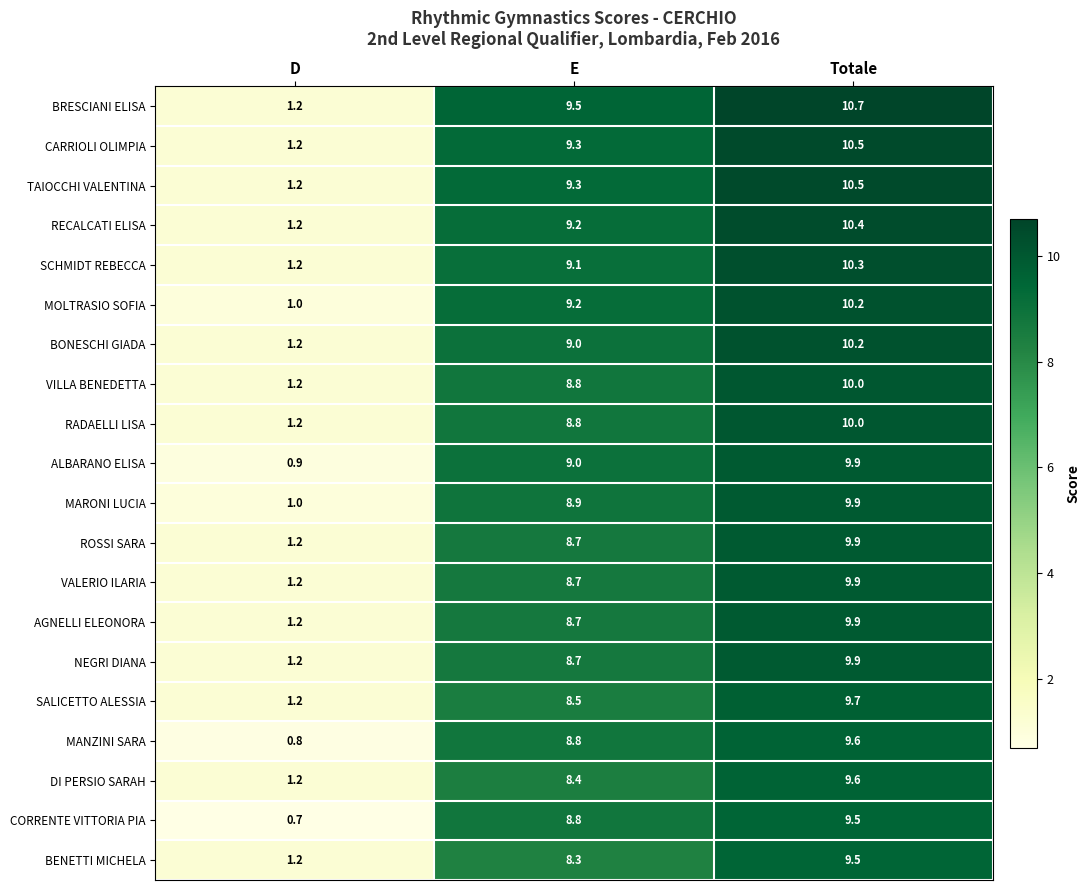

What is the spread (max minus min) of values at D?

0.5